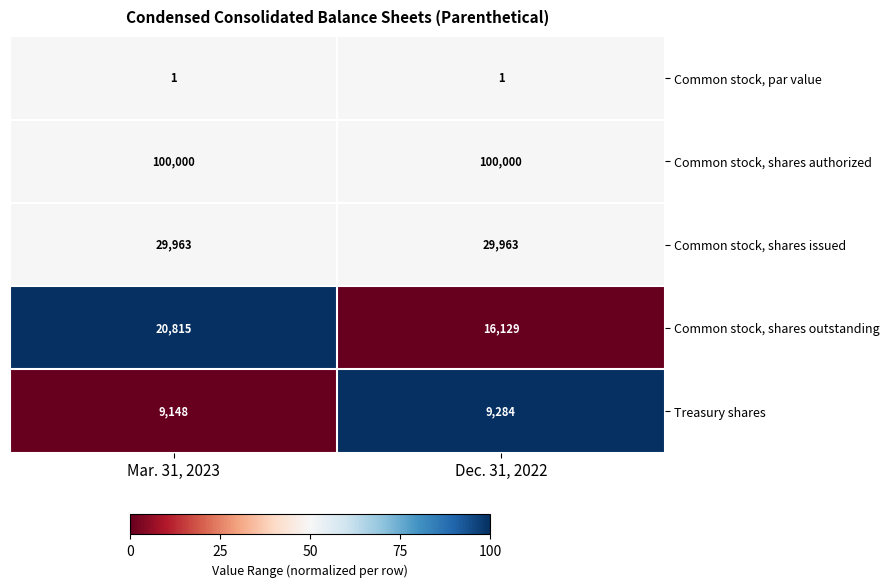

Reading left to right, what are all the values shown in this chart?

Common stock, par value: Mar. 31, 2023=1	Dec. 31, 2022=1
Common stock, shares authorized: Mar. 31, 2023=100000	Dec. 31, 2022=100000
Common stock, shares issued: Mar. 31, 2023=29963	Dec. 31, 2022=29963
Common stock, shares outstanding: Mar. 31, 2023=20815	Dec. 31, 2022=16129
Treasury shares: Mar. 31, 2023=9148	Dec. 31, 2022=9284